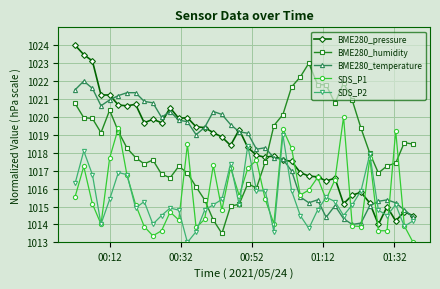

How many data points in SDS_P2 are above 1015?

22